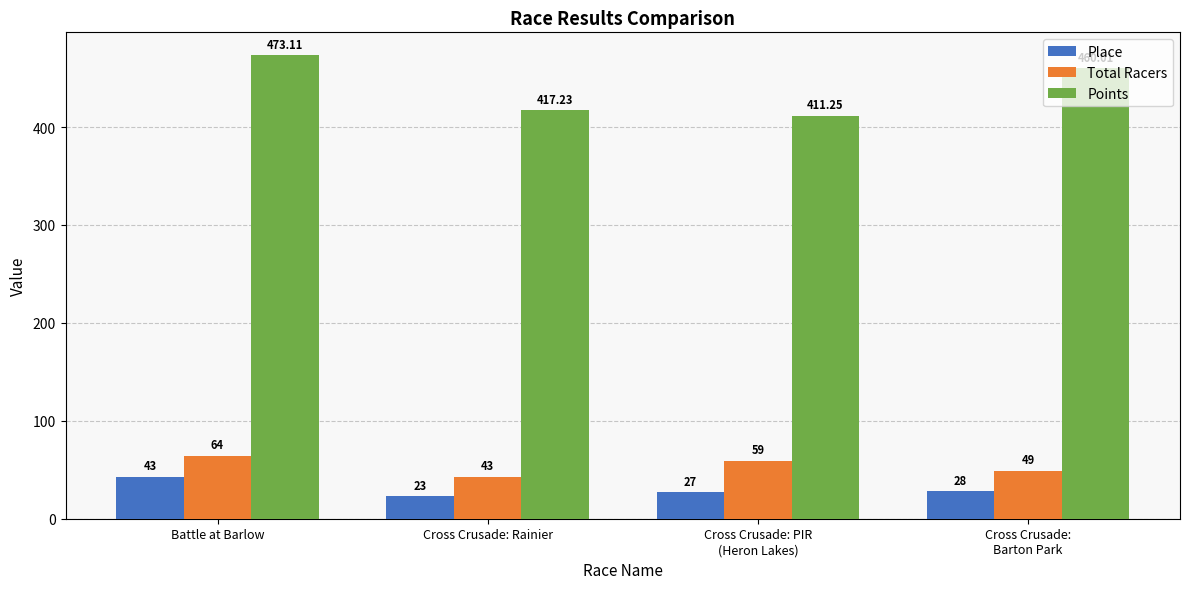

Where does the Total Racers series first go above 59?

Battle at Barlow